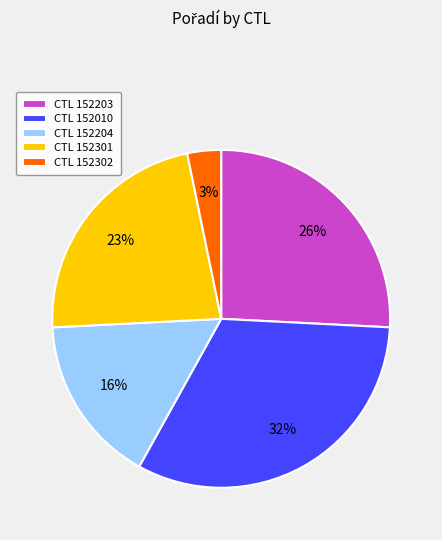

What is the largest slice in the pie chart?

CTL 152010